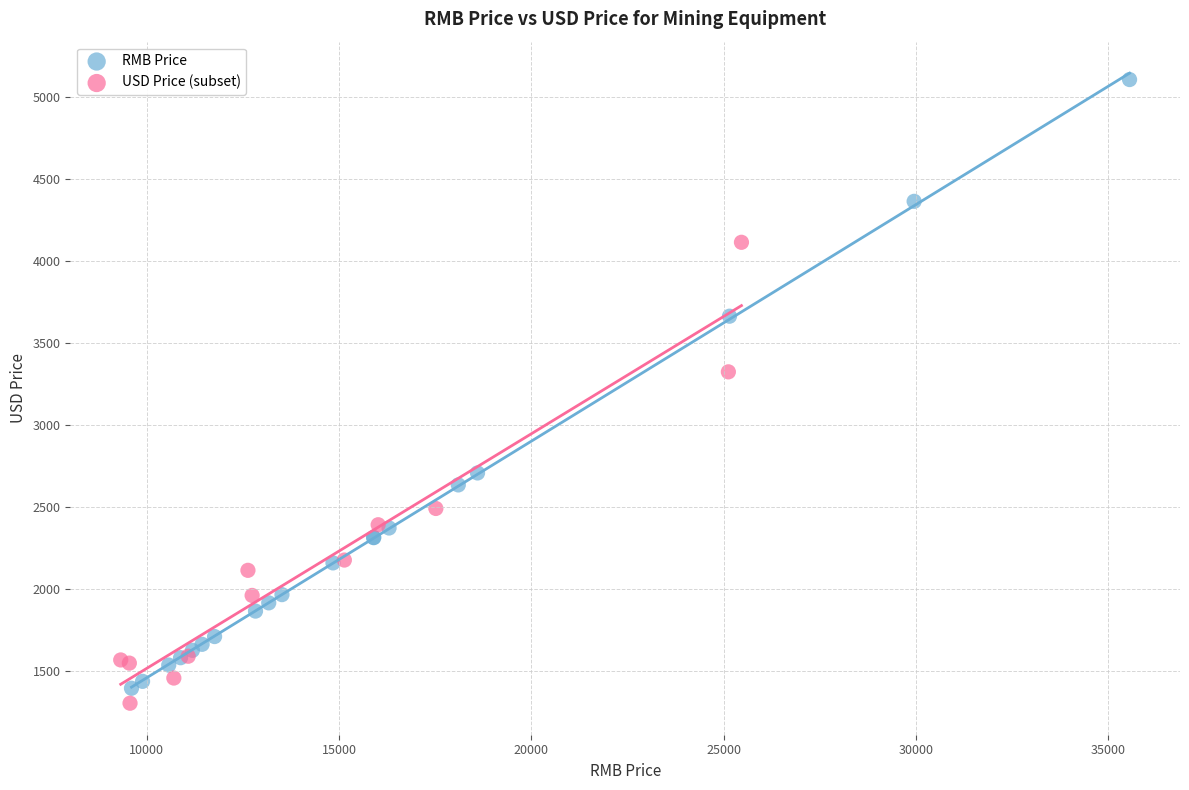

Which series contains the highest Y value?

RMB Price